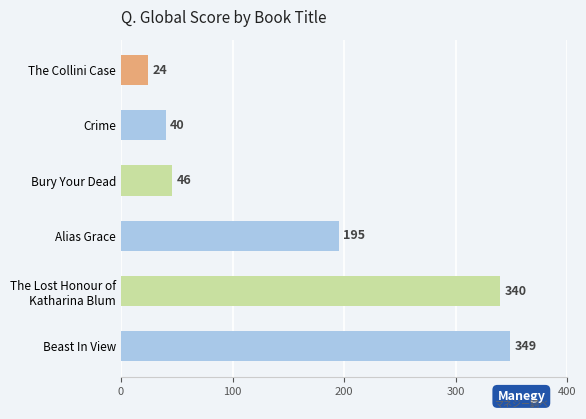

What is the average value?

166